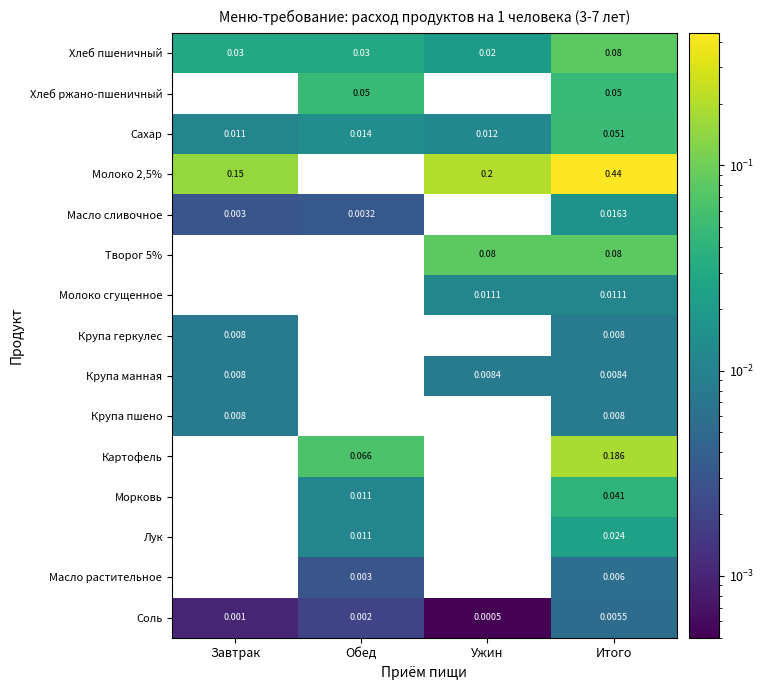

Which category has the lowest value in the Соль series?

Ужин